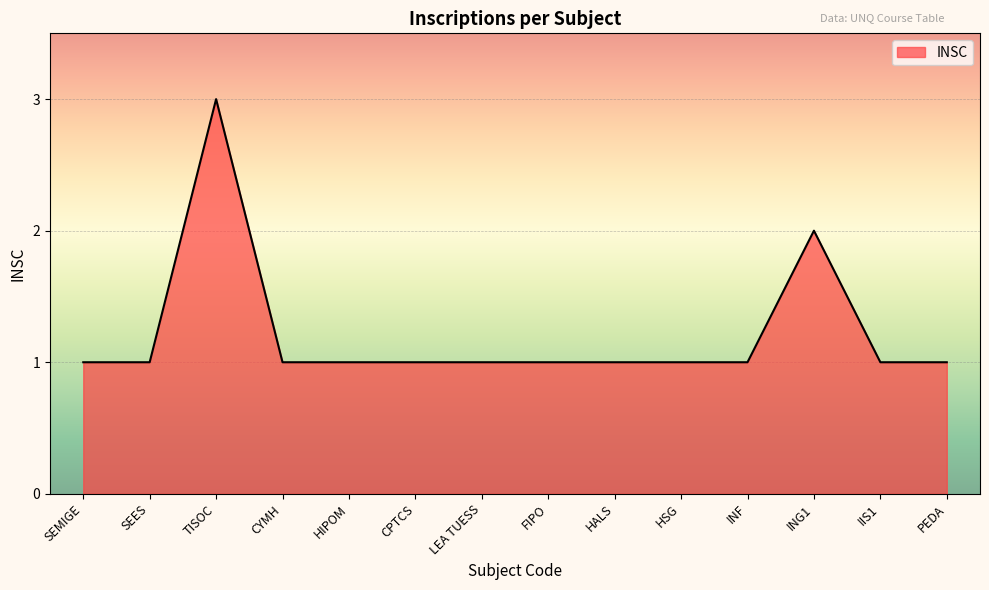

What is the difference between the second highest and second lowest values?

1